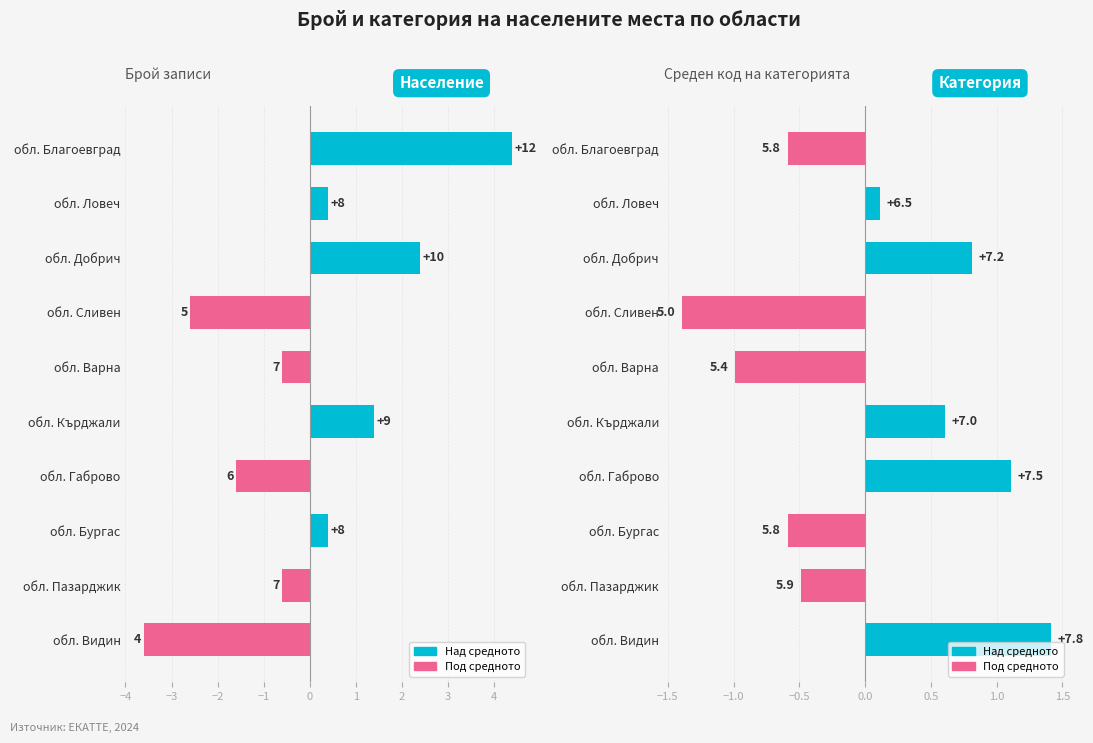

The value of Среден код на категорията at обл. Бургас is -0.9. True or false?

False